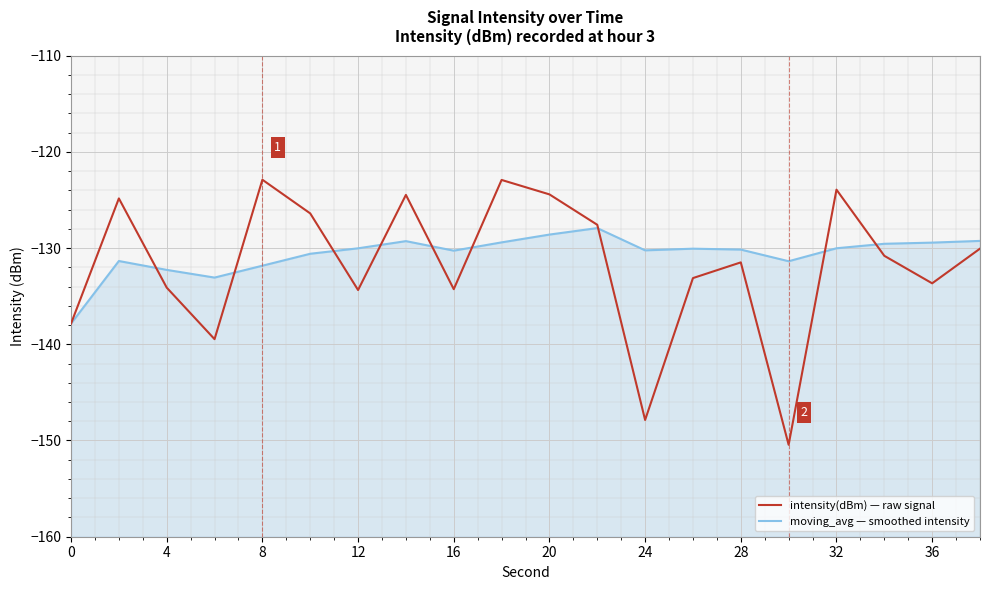

After their last crossing, which series has the higher values: moving_avg — smoothed intensity or intensity(dBm) — raw signal?

moving_avg — smoothed intensity